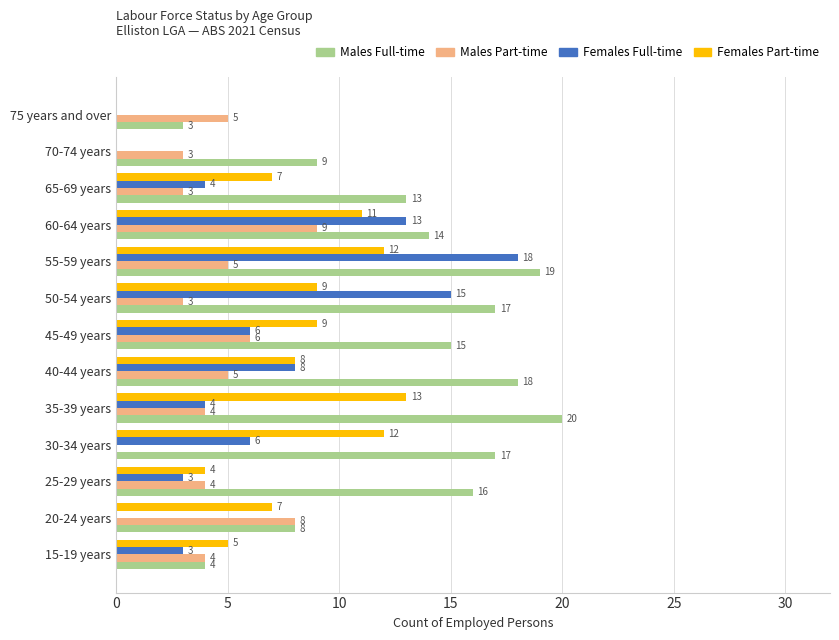

Which category has the highest value across all series?

35-39 years